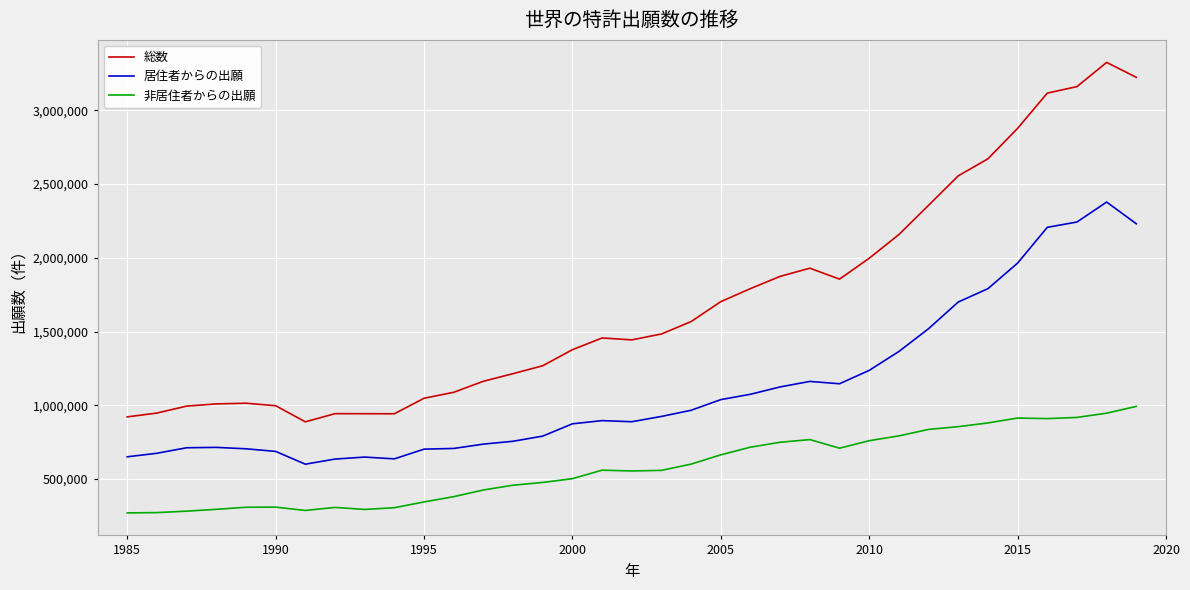

Rank the series by their average value, from lowest to highest.

非居住者からの出願, 居住者からの出願, 総数